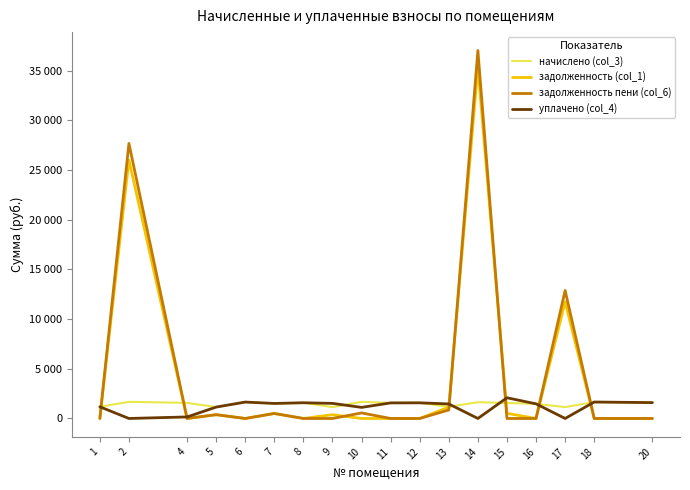

Which label corresponds to the largest value in the chart?

14